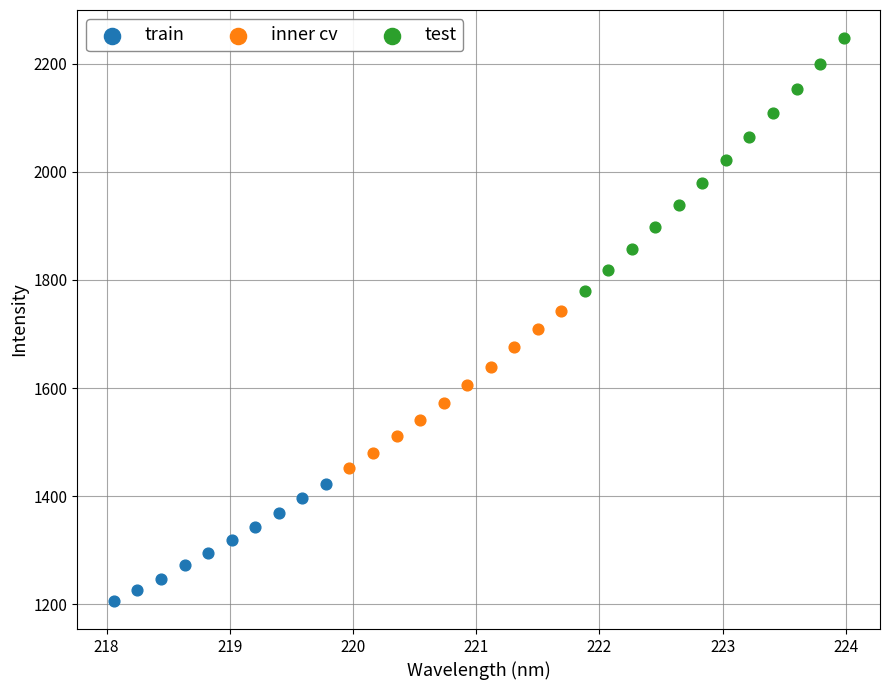

What are all the series names shown in the legend?

train, inner cv, test